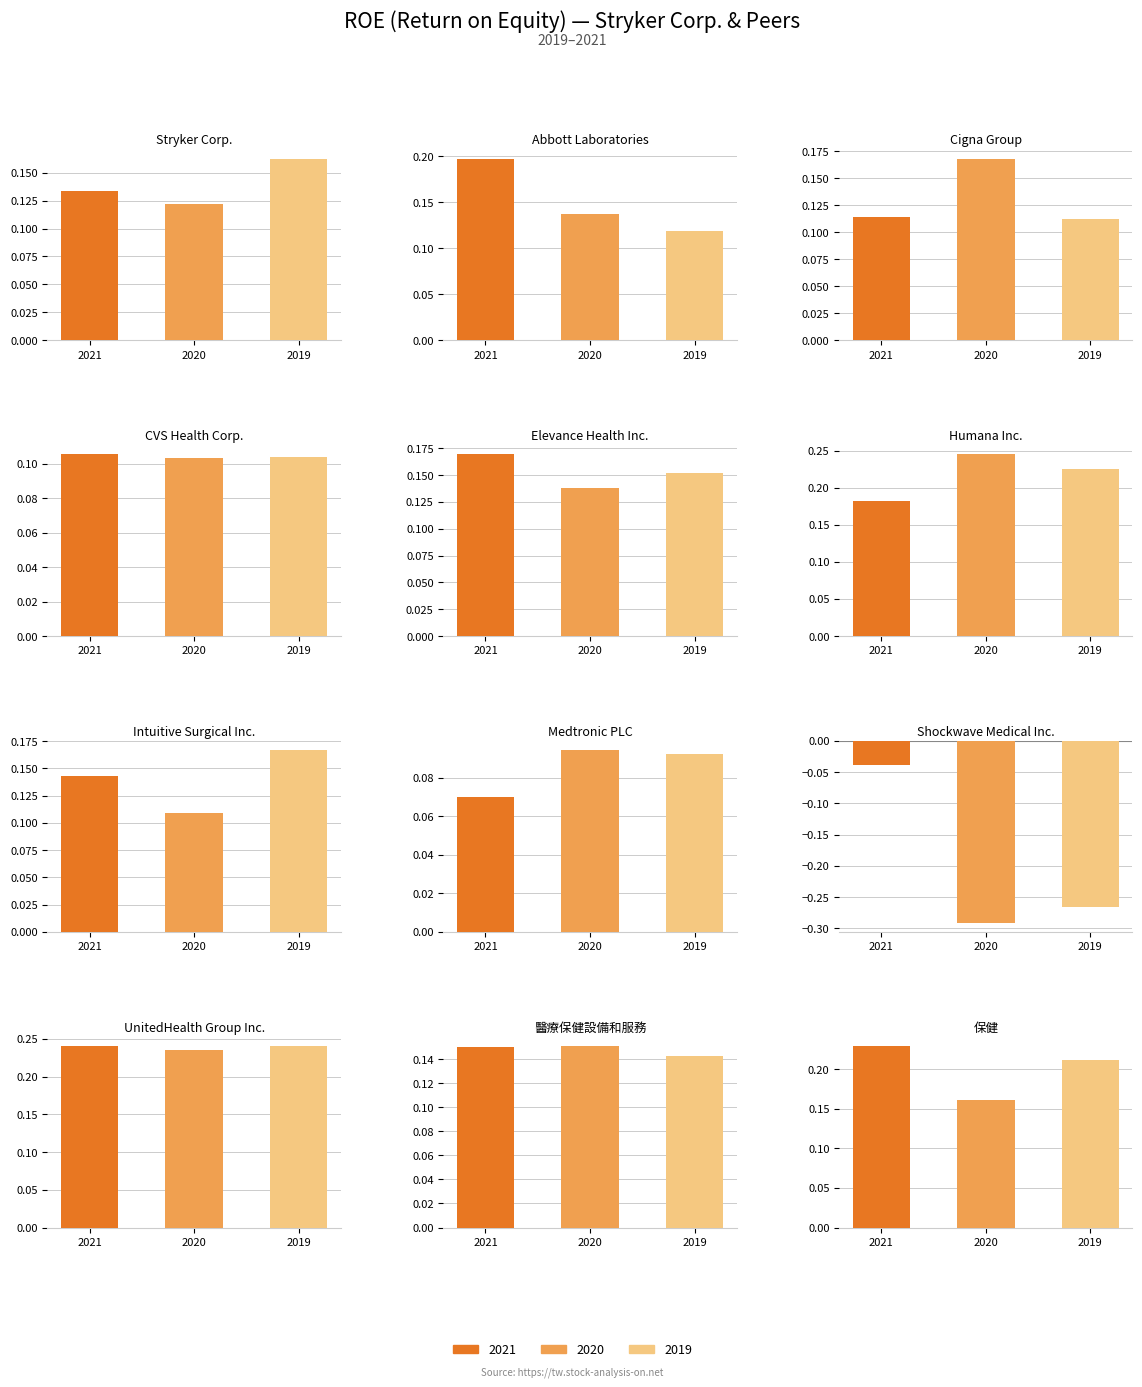

Where is 2019 nearest to the value 0?

Medtronic PLC